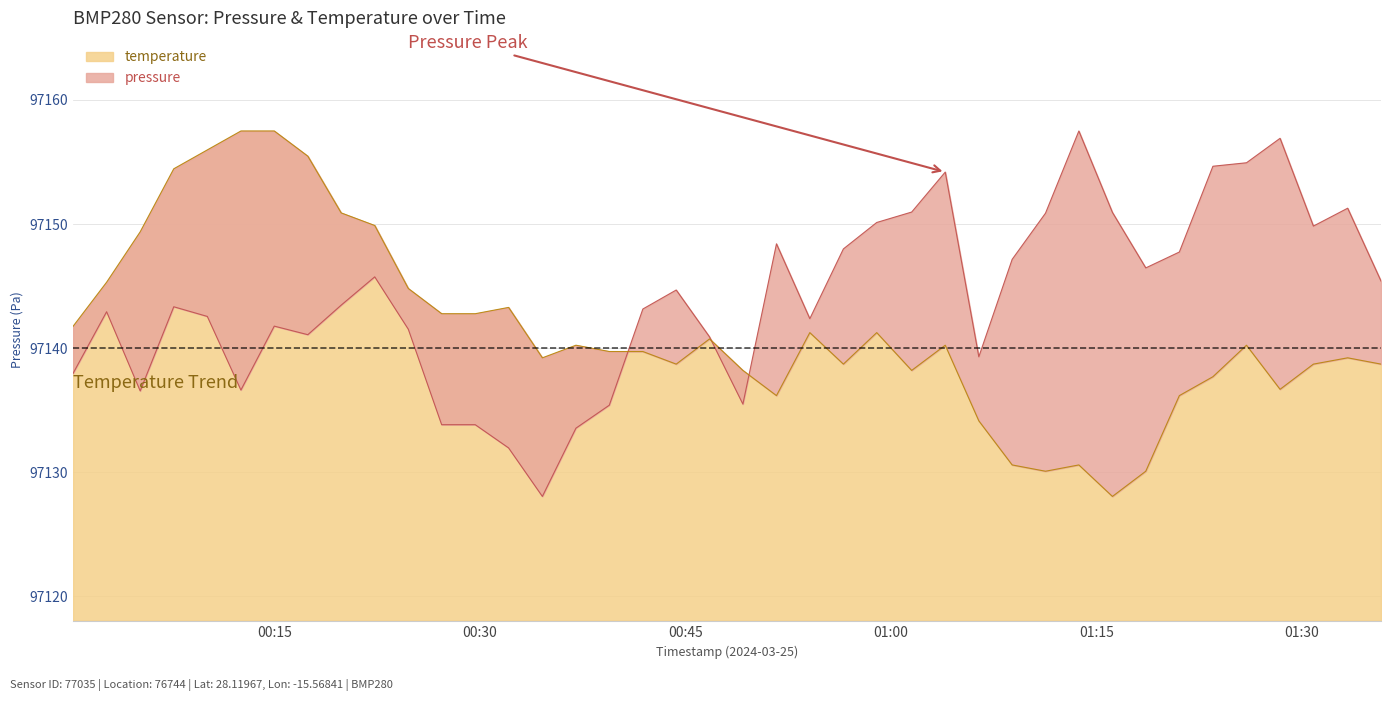

True or false: pressure has more than 0 interior local peaks.

True